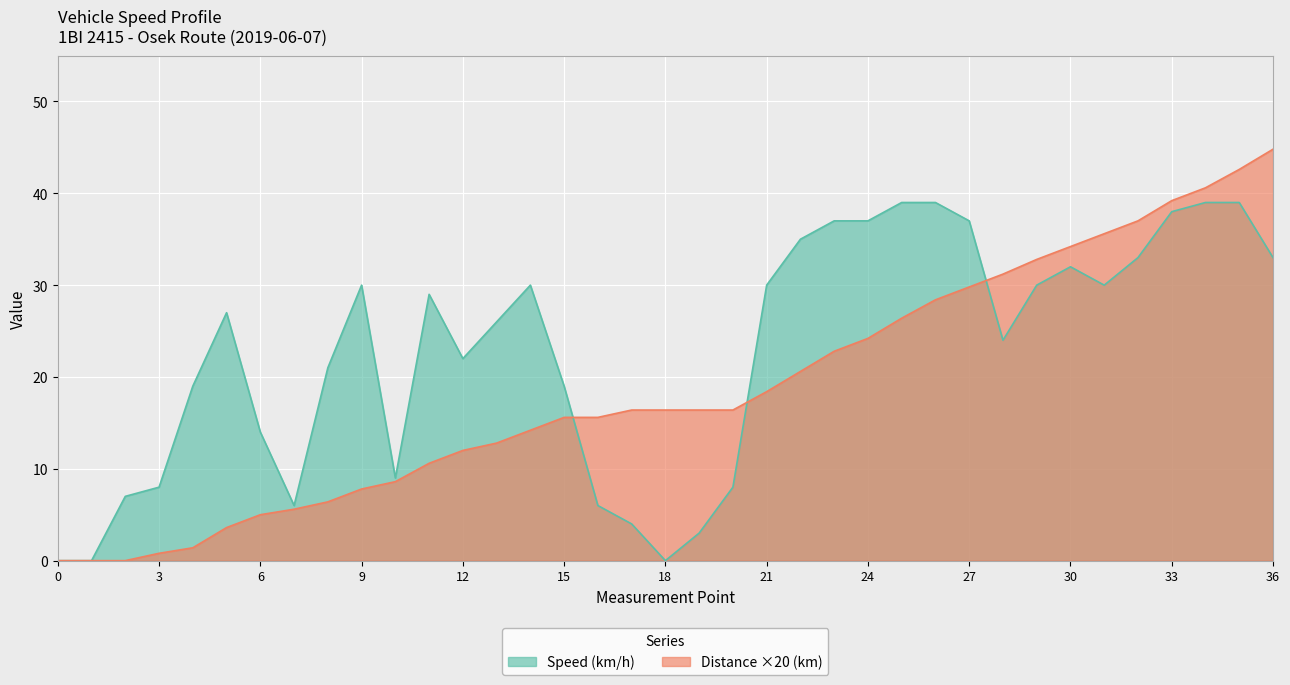

Which series ends up on top after the final intersection of Speed (km/h) and Distance (km)?

Distance (km)